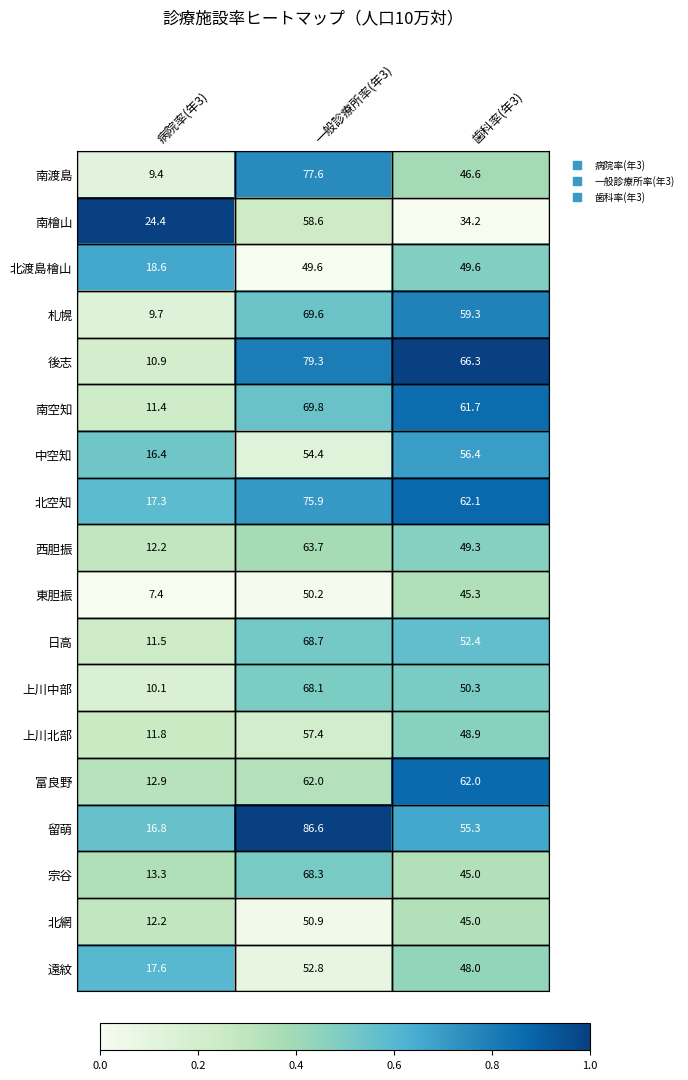

The 北渡島檜山 series shows 49.6 at 一般診療所率(年3). True or false?

True